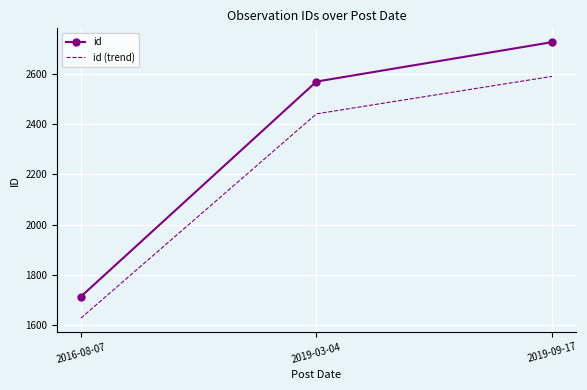

Between 2019-03-04 and 2019-09-17, which series saw the biggest shift?

id